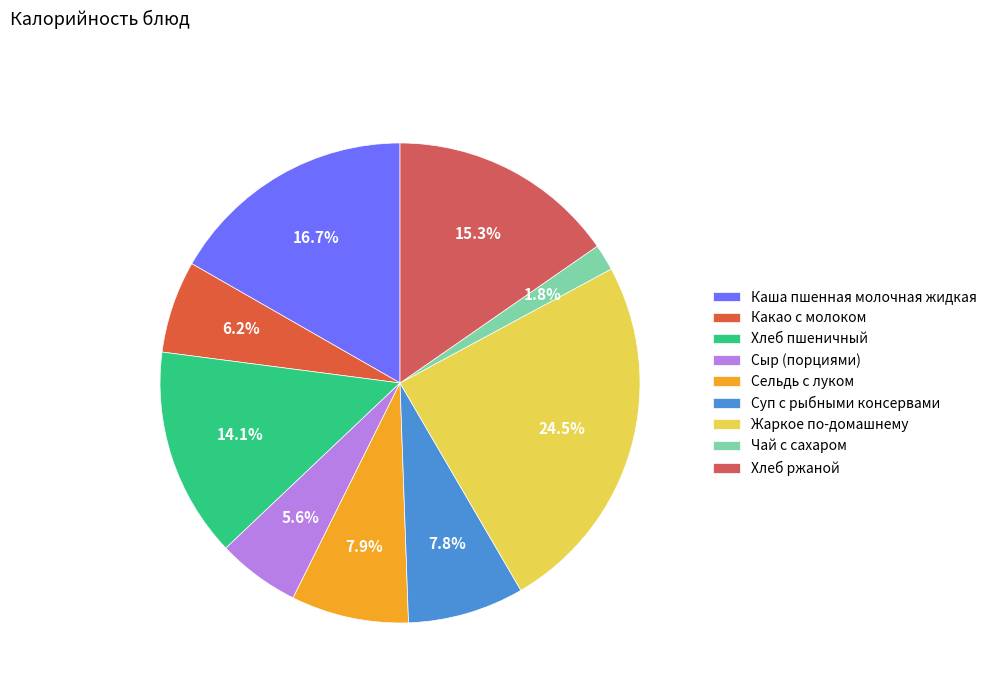

Is there a majority slice in this chart?

No